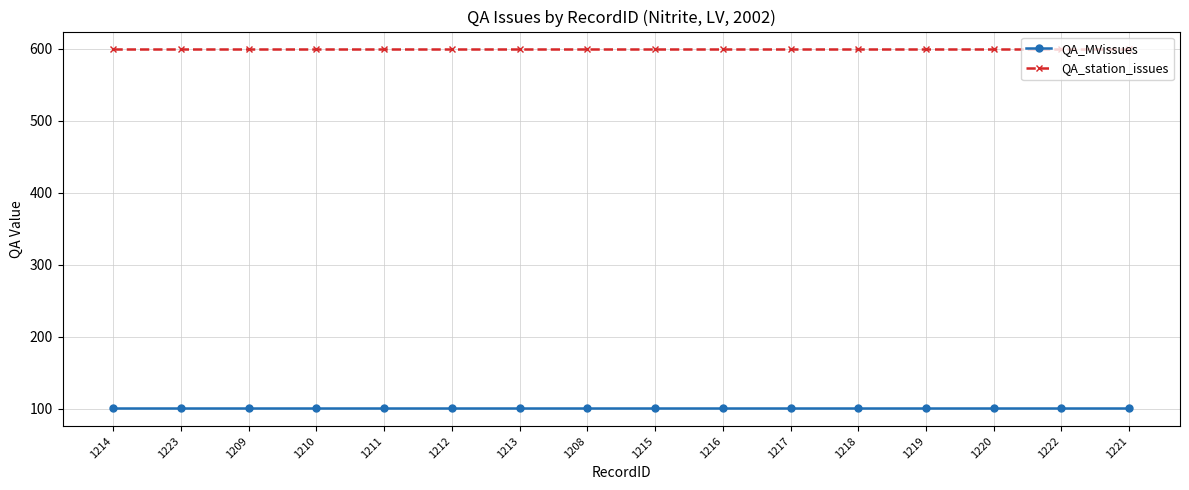

What is the highest value of the QA_MVissues series?

101